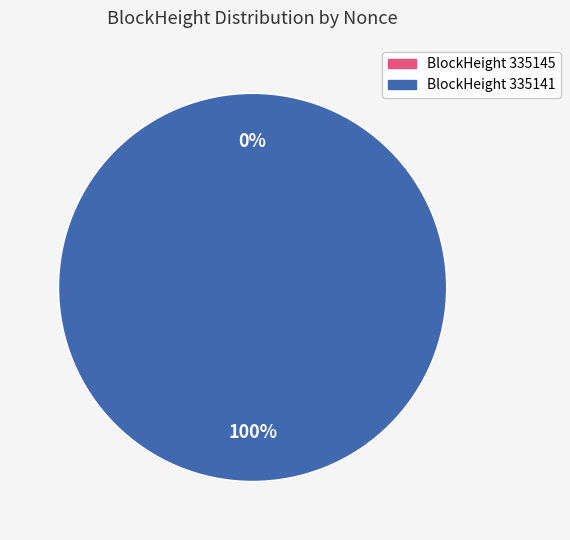

Rank the categories by value from highest to lowest.

335141, 335145